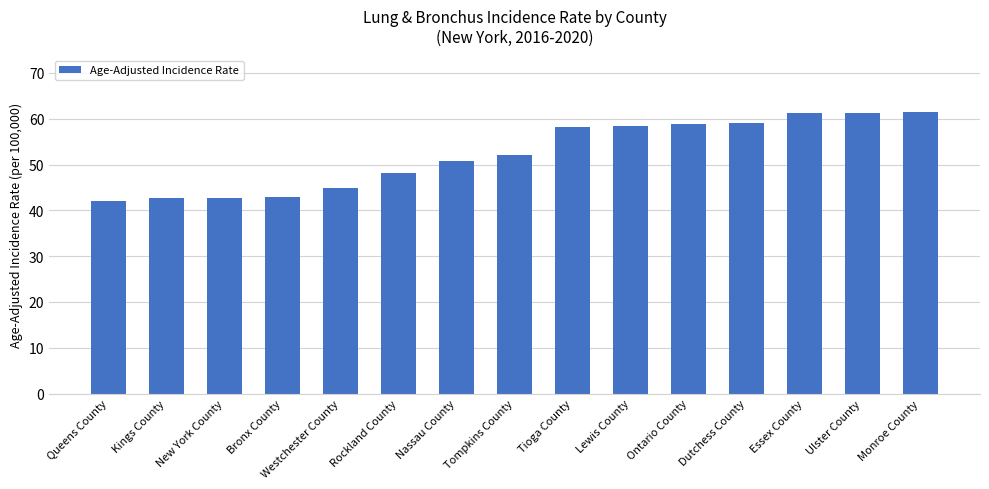

What is the average value?

52.3